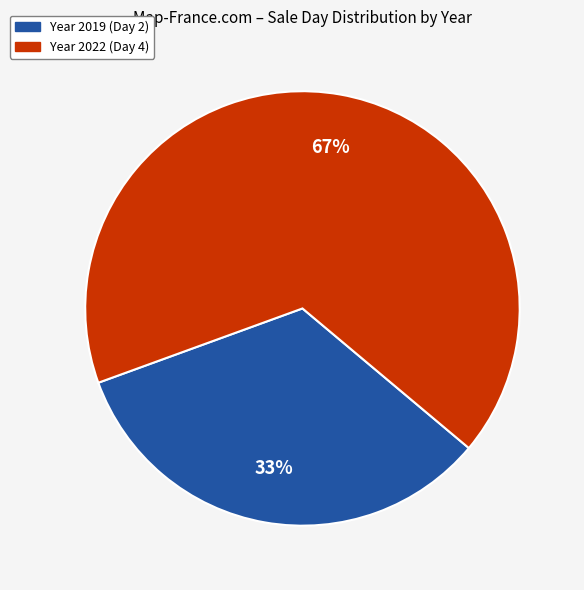

Is there a majority slice in this chart?

Yes